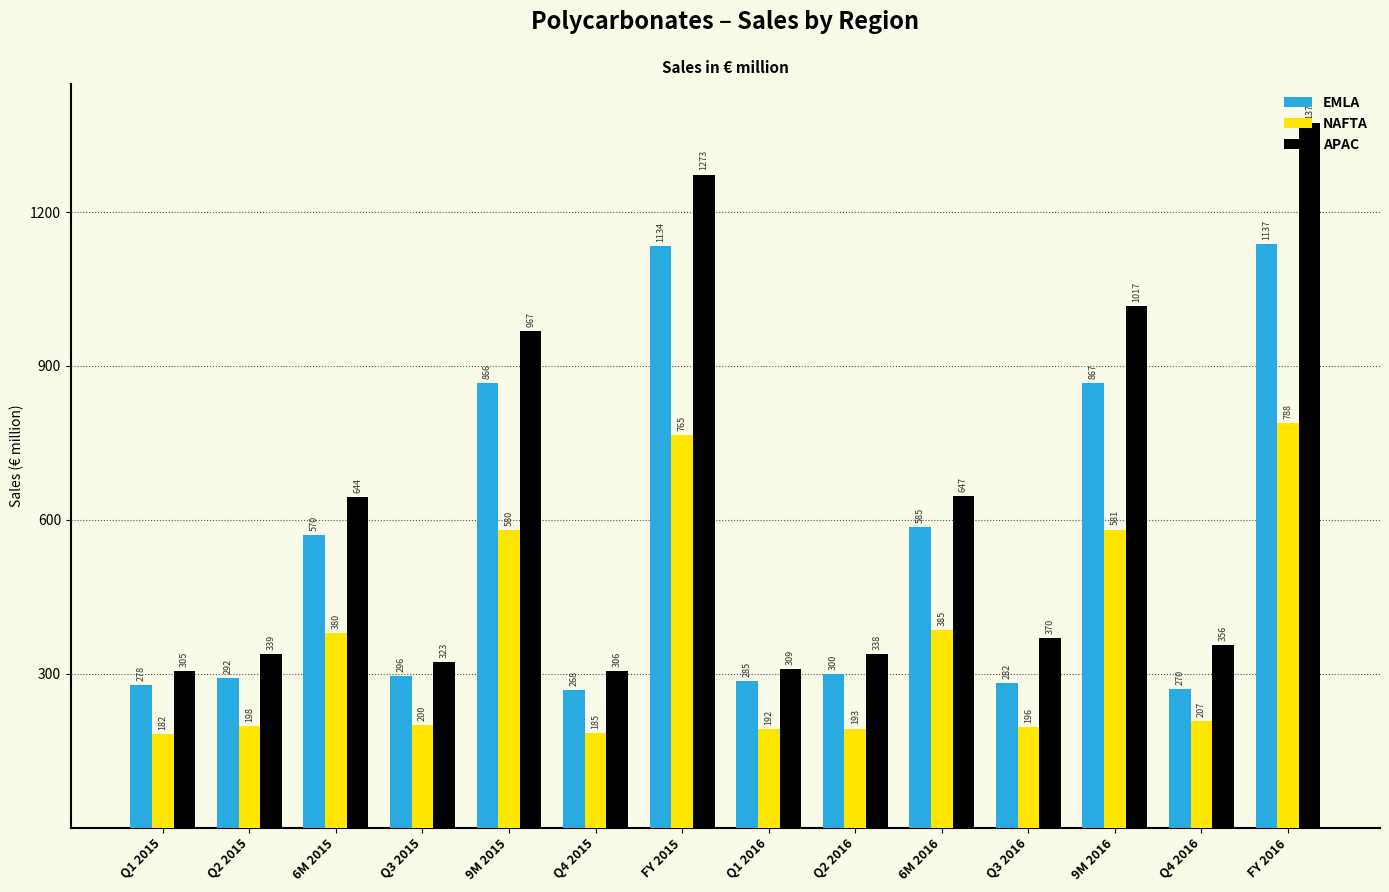

What is the difference between the maximum and minimum values in the EMLA series?

869